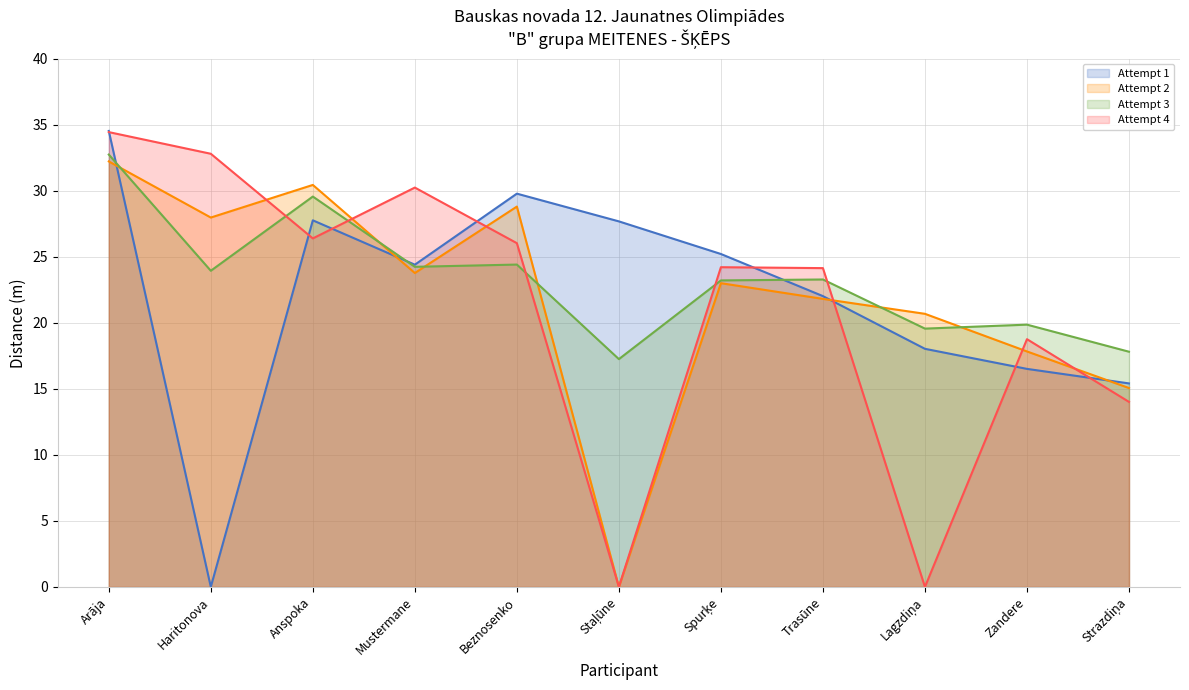

What is the total value across all series at Arāja?

133.9